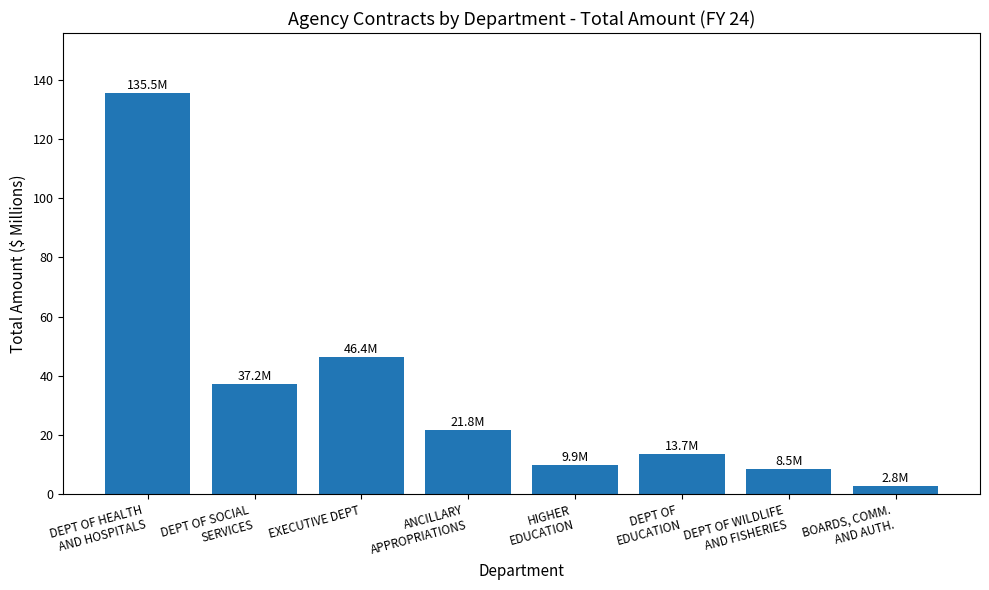

What position from the right is ANCILLARY
APPROPRIATIONS?

5